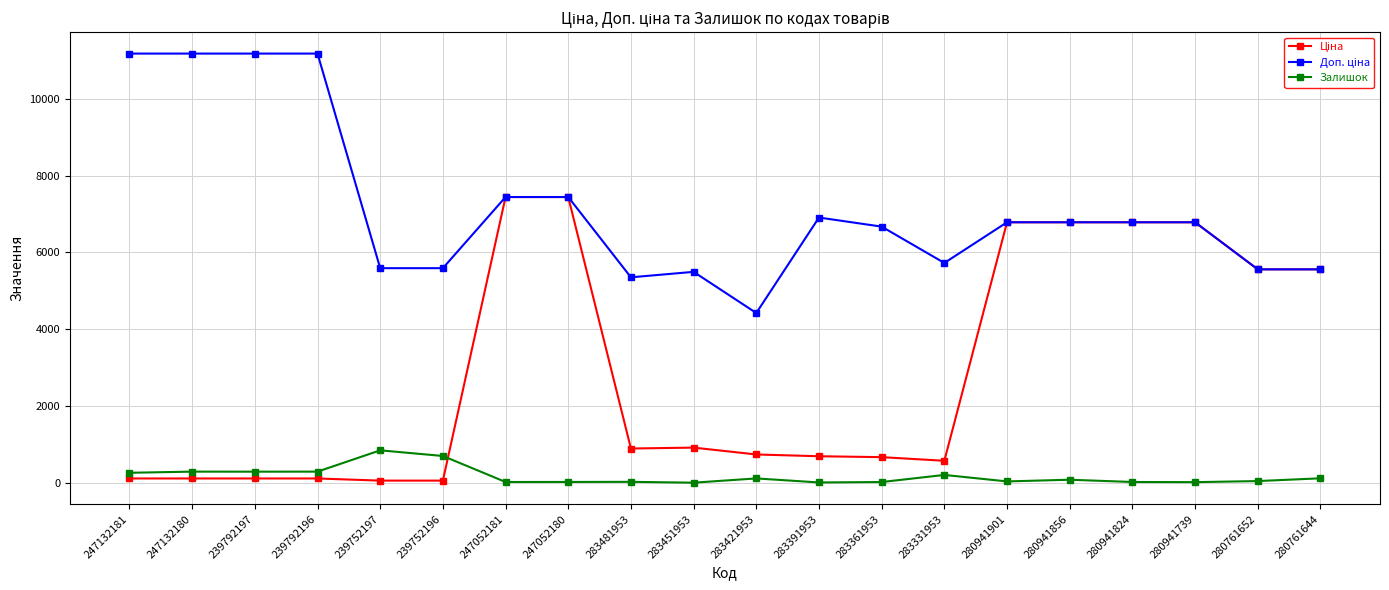

How many values in the Залишок series are below 79?

10